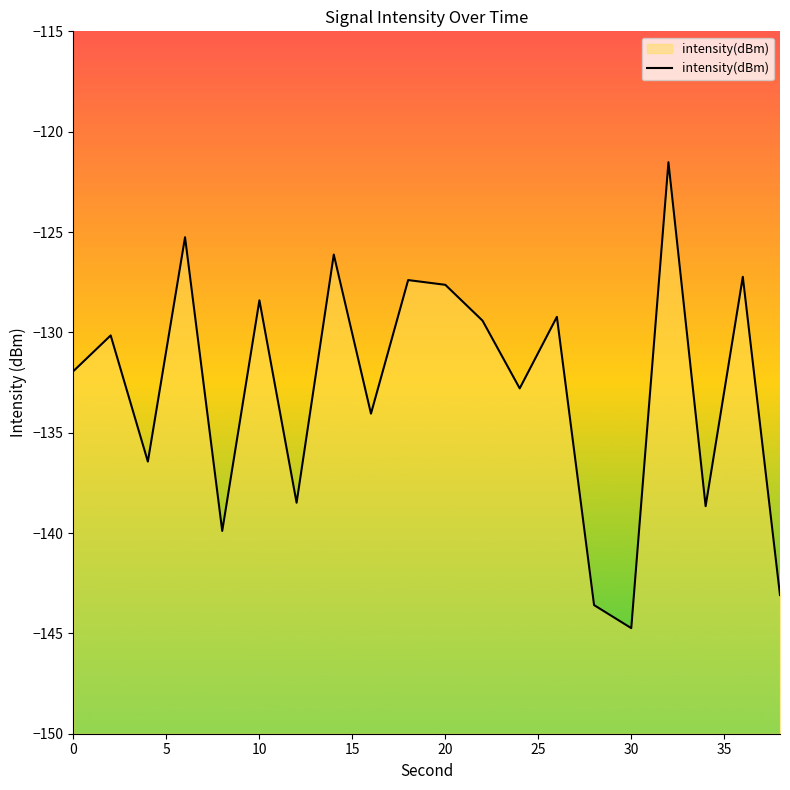

What is the change in value from 14 to 28?

-17.5